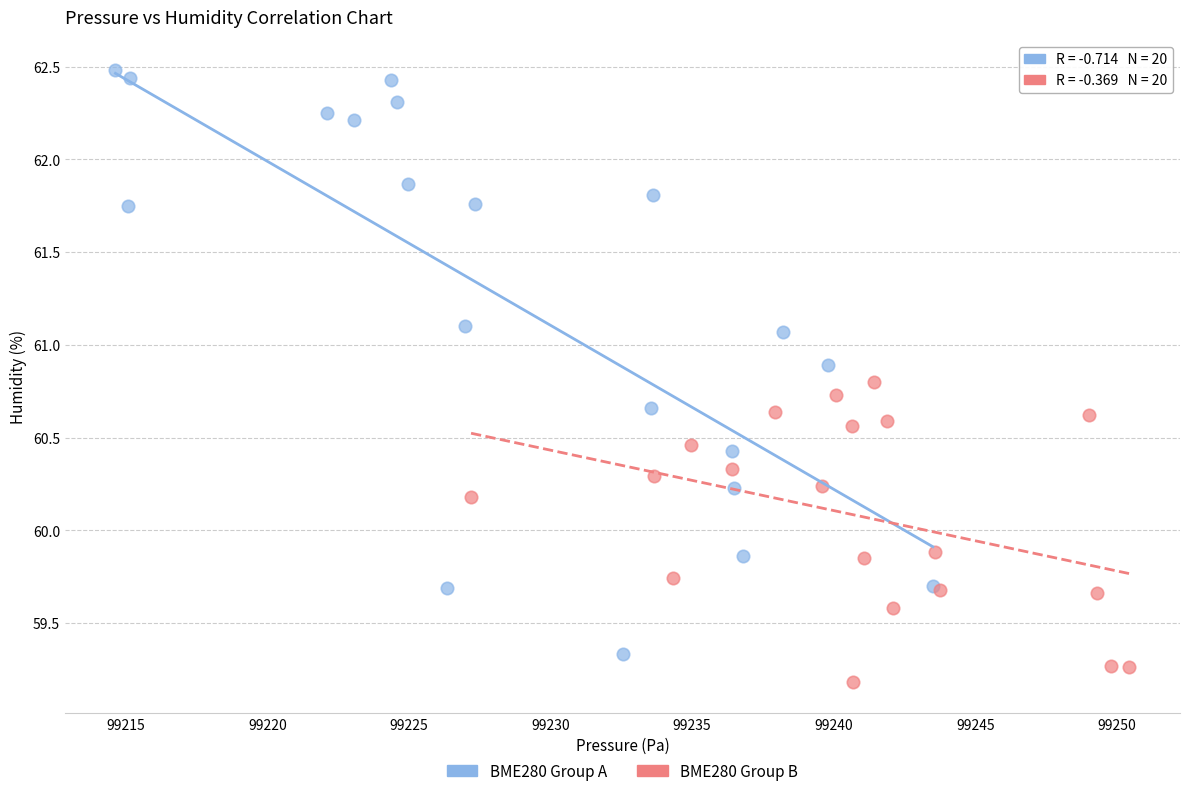

Which series has the largest Y range (max minus min)?

BME280 Group A